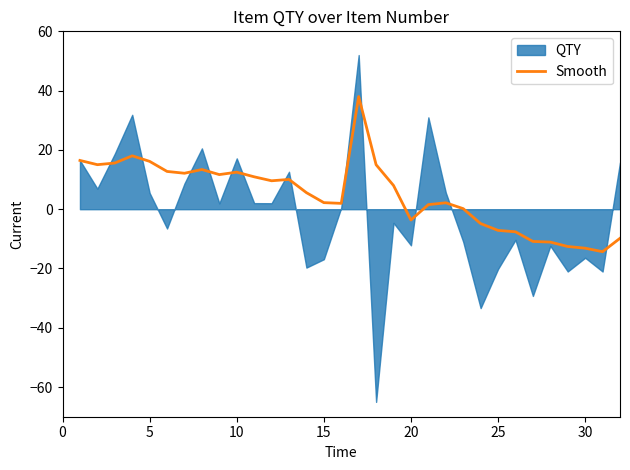

The Smooth series shows -13.1 at 30. True or false?

True